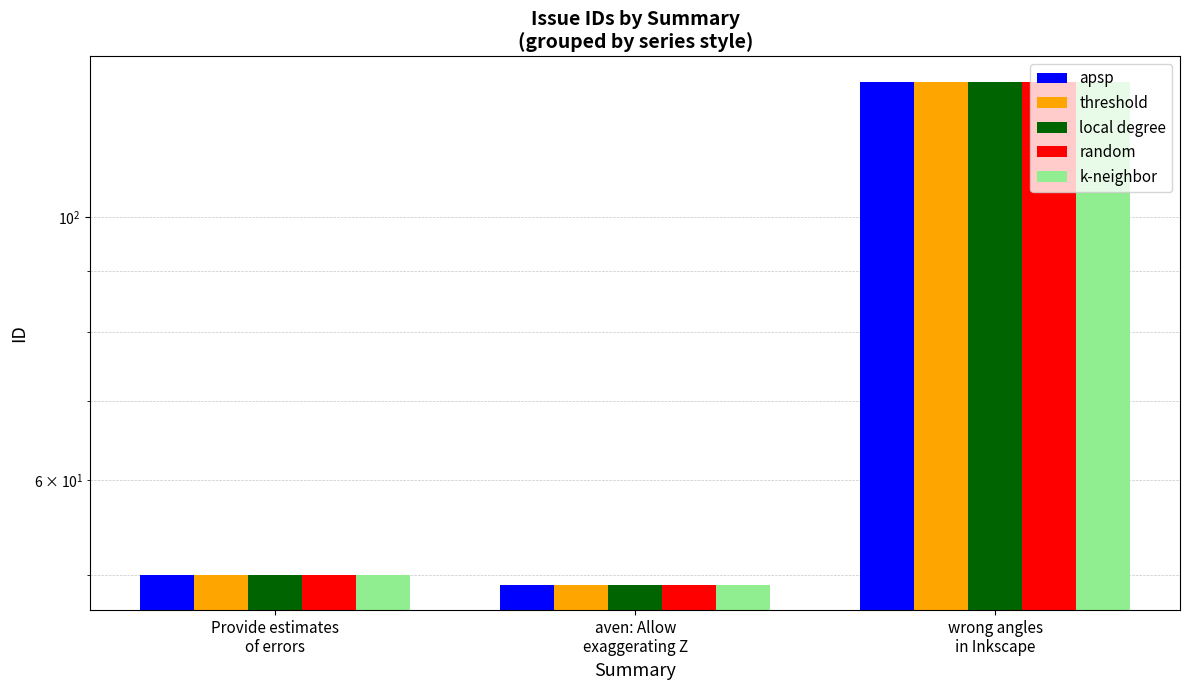

What is the lowest value of the k-neighbor series?

49